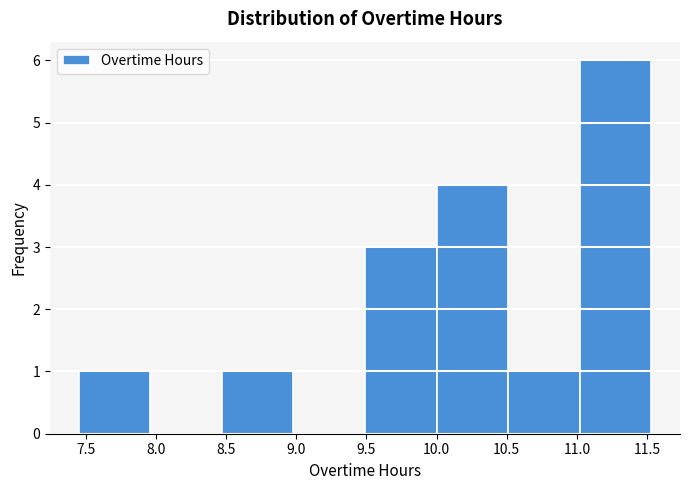

Reading left to right, transcribe this chart: for each bar, give the range it covers on the x-axis and its height. Neither the bar edges nor the heights are printed on the chart, so give them approximately, as read against the axes.

7.45 to 7.96: 1
7.96 to 8.47: 0
8.47 to 8.98: 1
8.98 to 9.49: 0
9.49 to 10.00: 3
10.00 to 10.51: 4
10.51 to 11.02: 1
11.02 to 11.53: 6